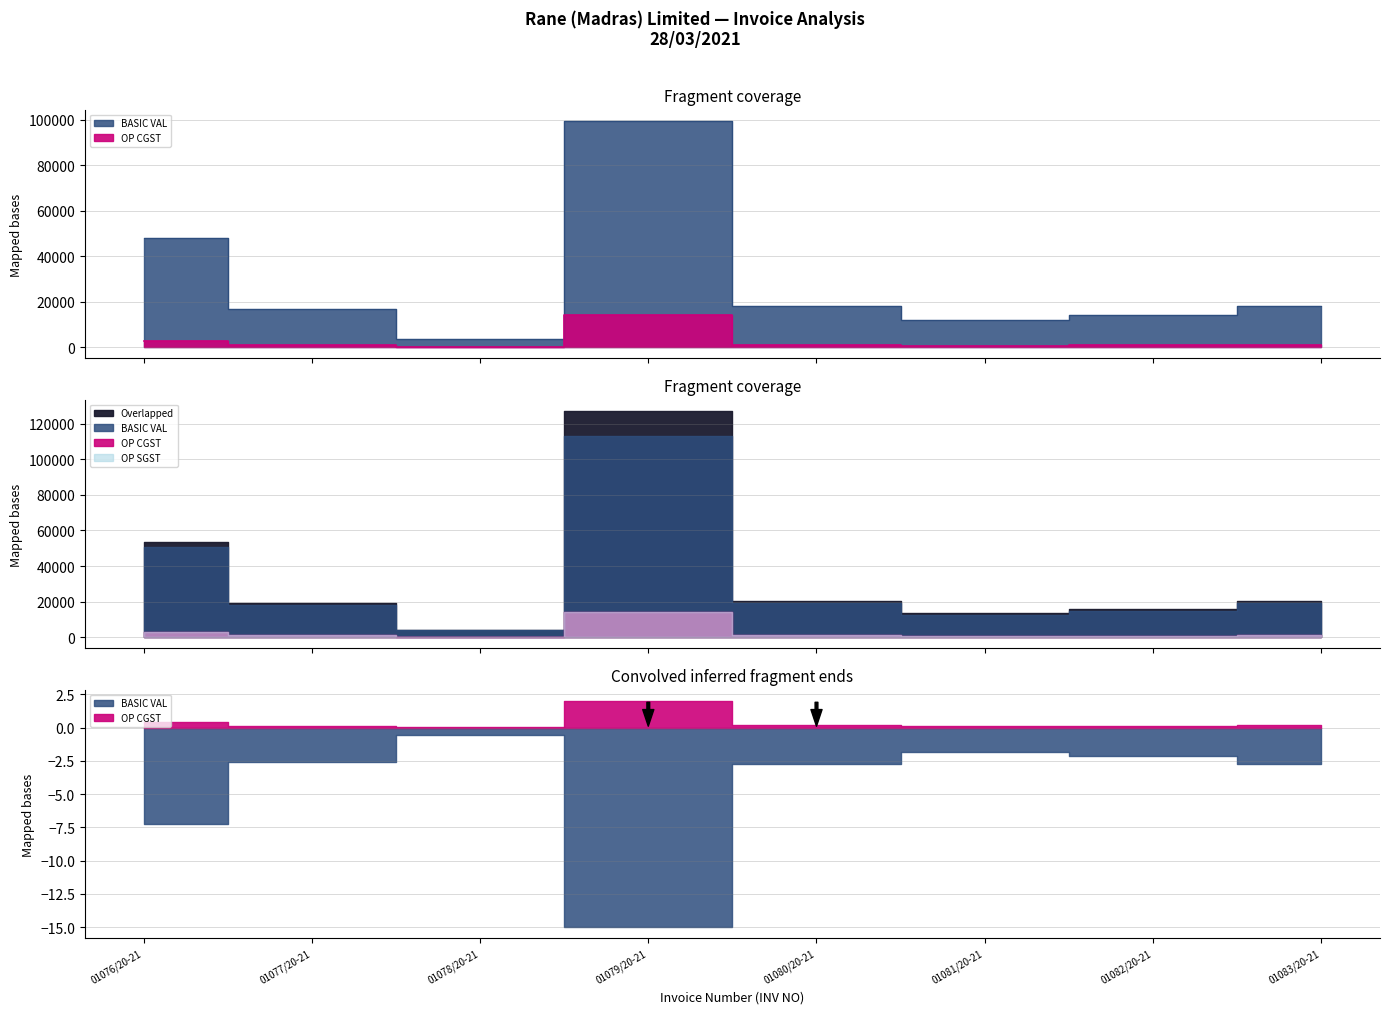

Is it true that BASIC VAL equals 31677.2 at 01080/20-21?

False